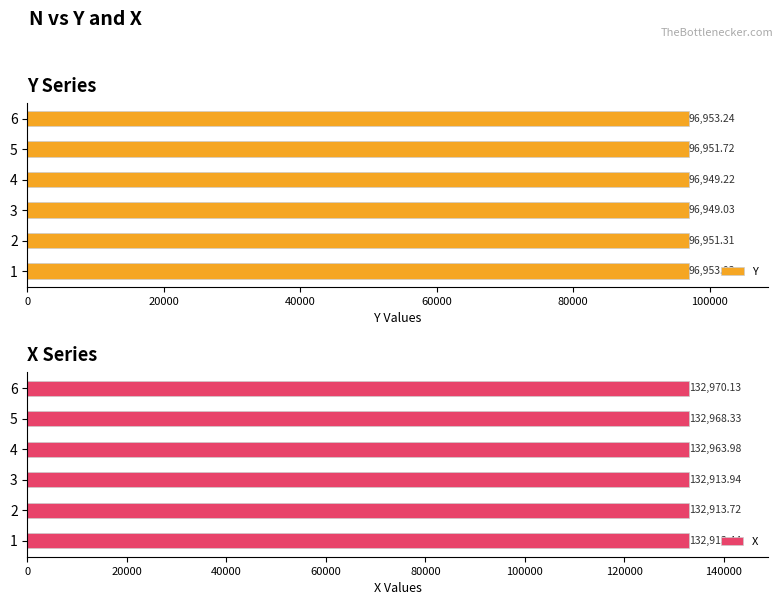

Rank the categories by X value from lowest to highest.

1, 2, 3, 4, 5, 6